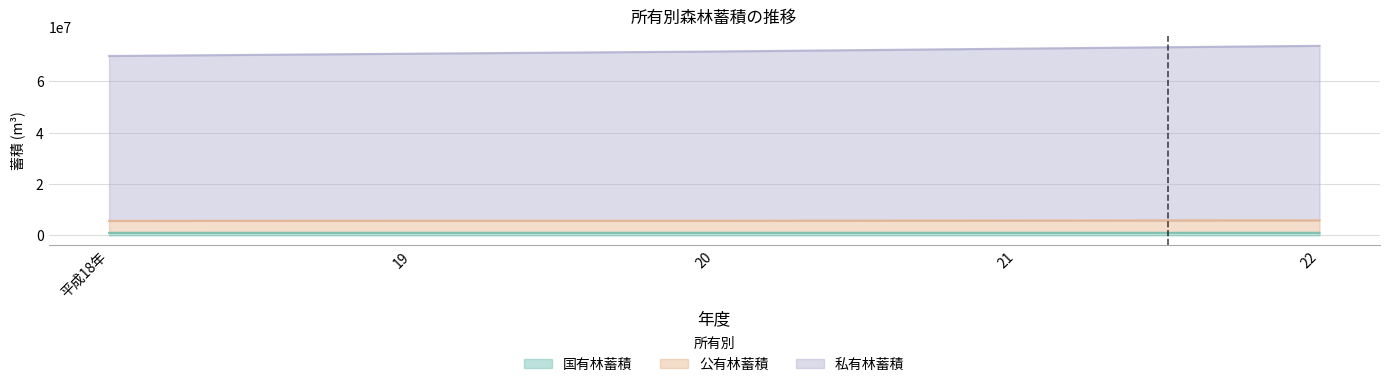

Which label corresponds to the smallest value in the chart?

平成18年